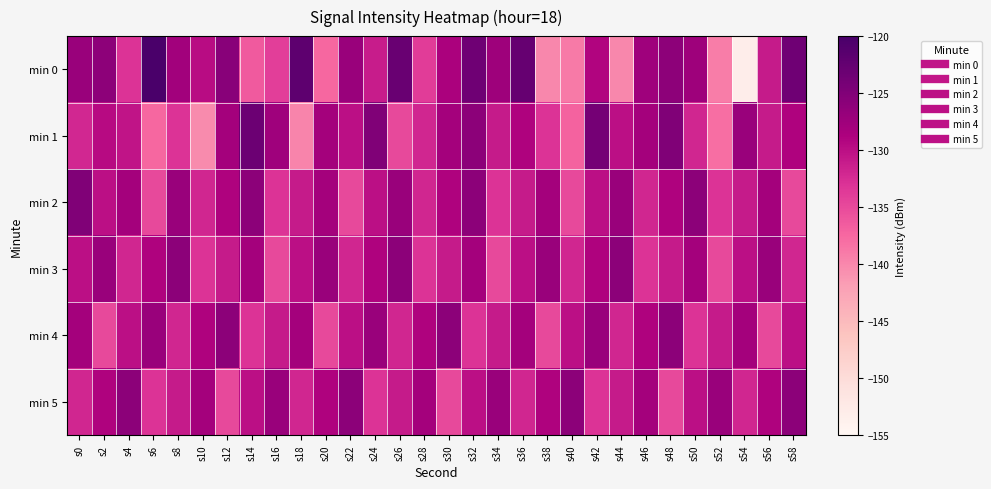

Reading left to right, what are all the values shown in this chart?

min 0: s0=-127.1	s2=-126.1	s4=-133.1	s6=-120.2	s8=-127.9	s10=-129.8	s12=-125.7	s14=-136.4	s16=-133.9	s18=-122.0	s20=-137.4	s22=-127.0	s24=-131.2	s26=-123.0	s28=-133.9	s30=-128.5	s32=-123.4	s34=-127.4	s36=-122.6	s38=-140.0	s40=-138.9	s42=-129.1	s44=-140.0	s46=-127.5	s48=-126.1	s50=-127.5	s52=-139.2	s54=-153.2	s56=-131.0	s58=-123.5
min 1: s0=-132.1	s2=-129.7	s4=-130.5	s6=-137.5	s8=-133.1	s10=-140.3	s12=-128.1	s14=-123.2	s16=-127.6	s18=-139.7	s20=-128.0	s22=-130.0	s24=-125.0	s26=-135.0	s28=-132.0	s30=-128.0	s32=-126.0	s34=-131.0	s36=-129.0	s38=-133.0	s40=-137.0	s42=-124.0	s44=-130.0	s46=-128.0	s48=-125.0	s50=-132.0	s52=-138.0	s54=-127.0	s56=-131.0	s58=-129.0
min 2: s0=-125.0	s2=-130.0	s4=-128.0	s6=-135.0	s8=-127.0	s10=-132.0	s12=-129.0	s14=-126.0	s16=-133.0	s18=-131.0	s20=-128.0	s22=-135.0	s24=-130.0	s26=-127.0	s28=-132.0	s30=-129.0	s32=-126.0	s34=-133.0	s36=-131.0	s38=-128.0	s40=-135.0	s42=-130.0	s44=-127.0	s46=-132.0	s48=-129.0	s50=-126.0	s52=-133.0	s54=-131.0	s56=-128.0	s58=-135.0
min 3: s0=-130.0	s2=-127.0	s4=-132.0	s6=-129.0	s8=-126.0	s10=-133.0	s12=-131.0	s14=-128.0	s16=-135.0	s18=-130.0	s20=-127.0	s22=-132.0	s24=-129.0	s26=-126.0	s28=-133.0	s30=-131.0	s32=-128.0	s34=-135.0	s36=-130.0	s38=-127.0	s40=-132.0	s42=-129.0	s44=-126.0	s46=-133.0	s48=-131.0	s50=-128.0	s52=-135.0	s54=-130.0	s56=-127.0	s58=-132.0
min 4: s0=-128.0	s2=-135.0	s4=-130.0	s6=-127.0	s8=-132.0	s10=-129.0	s12=-126.0	s14=-133.0	s16=-131.0	s18=-128.0	s20=-135.0	s22=-130.0	s24=-127.0	s26=-132.0	s28=-129.0	s30=-126.0	s32=-133.0	s34=-131.0	s36=-128.0	s38=-135.0	s40=-130.0	s42=-127.0	s44=-132.0	s46=-129.0	s48=-126.0	s50=-133.0	s52=-131.0	s54=-128.0	s56=-135.0	s58=-130.0
min 5: s0=-132.0	s2=-129.0	s4=-126.0	s6=-133.0	s8=-131.0	s10=-128.0	s12=-135.0	s14=-130.0	s16=-127.0	s18=-132.0	s20=-129.0	s22=-126.0	s24=-133.0	s26=-131.0	s28=-128.0	s30=-135.0	s32=-130.0	s34=-127.0	s36=-132.0	s38=-129.0	s40=-126.0	s42=-133.0	s44=-131.0	s46=-128.0	s48=-135.0	s50=-130.0	s52=-127.0	s54=-132.0	s56=-129.0	s58=-126.0